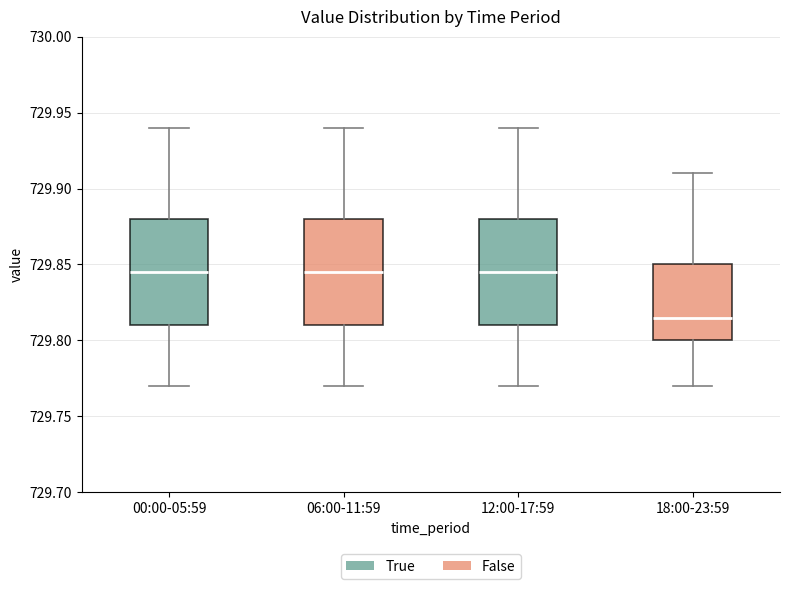

Reading left to right, read every box against the y-axis: the position of its median line, the range the box covers, and the ends of its whiskers. The values are not printed on the chart, so give them approximately, as read against the axis.

00:00-05:59: median 729.845, box 729.810 to 729.880, whiskers 729.770 to 729.940
06:00-11:59: median 729.845, box 729.810 to 729.880, whiskers 729.770 to 729.940
12:00-17:59: median 729.845, box 729.810 to 729.880, whiskers 729.770 to 729.940
18:00-23:59: median 729.815, box 729.800 to 729.850, whiskers 729.770 to 729.910